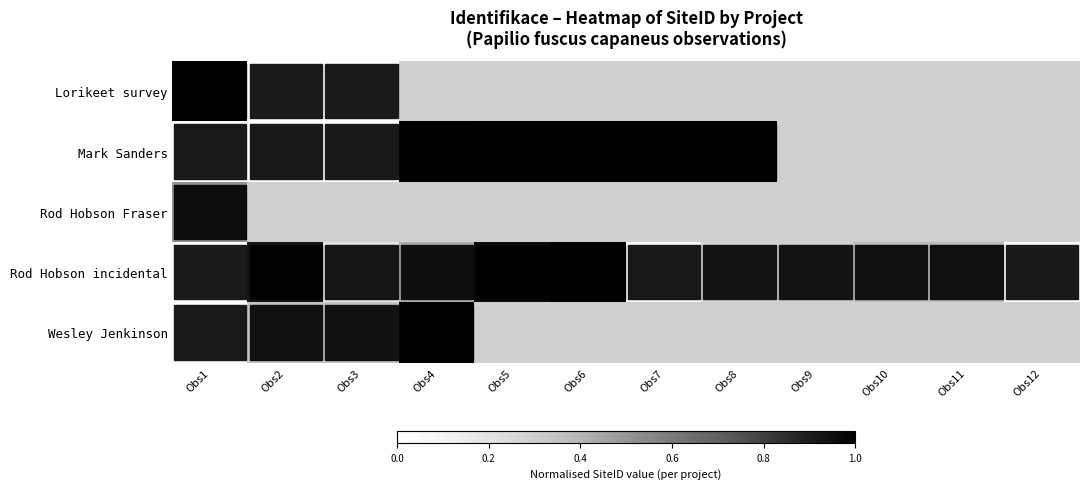

Which label corresponds to the largest value in the chart?

Obs1